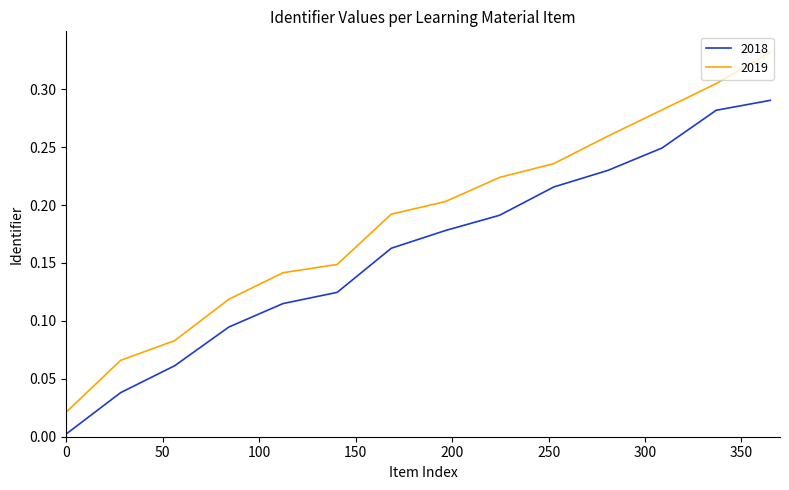

Rank the series by their average value, from lowest to highest.

2018, 2019